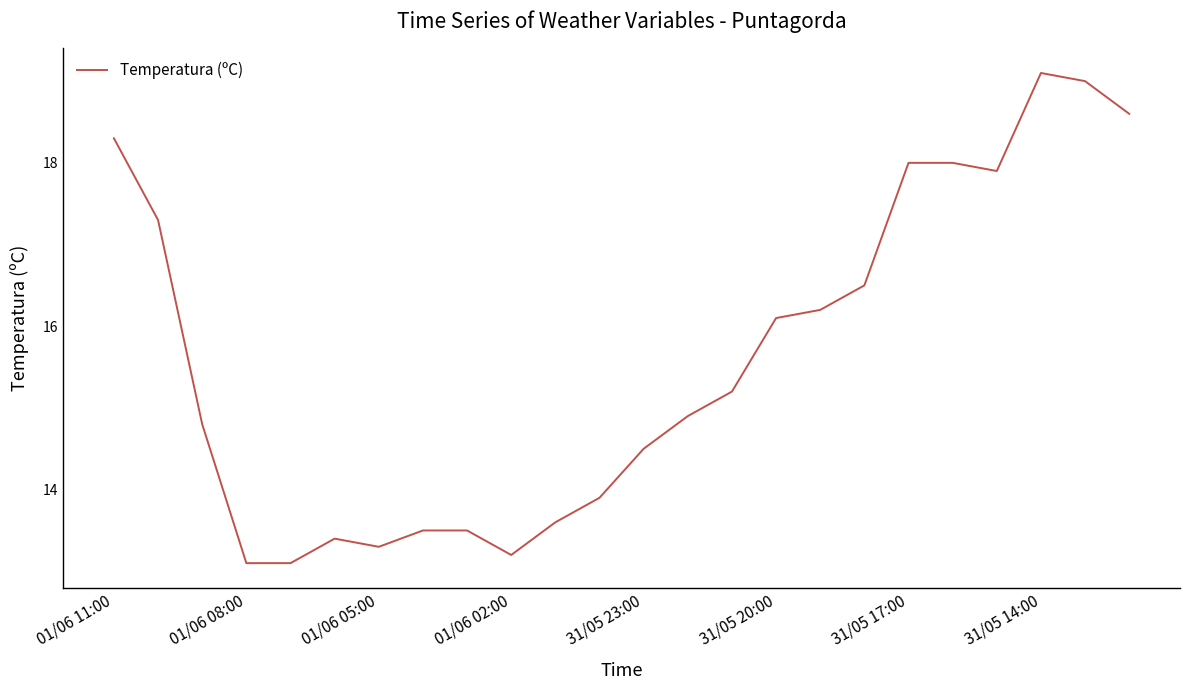

What is the smallest value displayed?

13.1